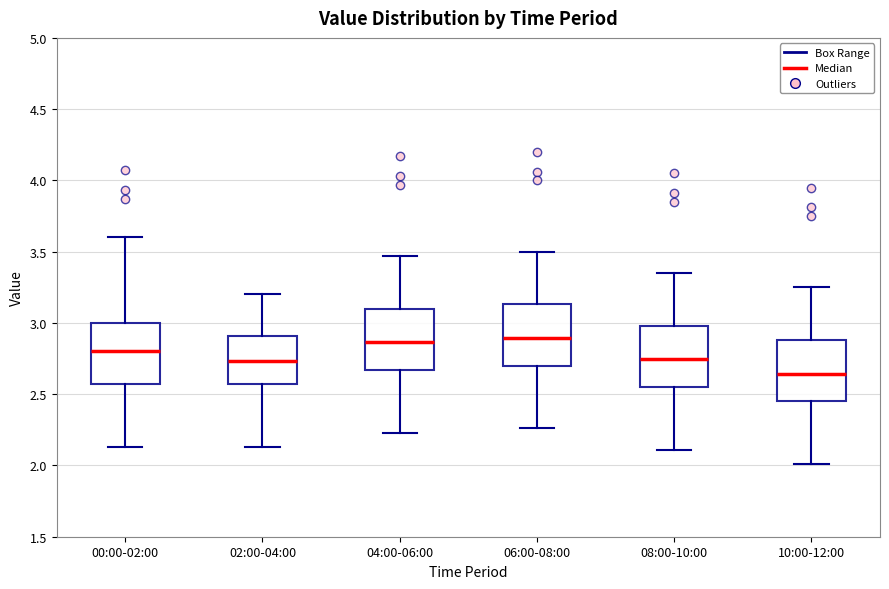

Reading left to right, transcribe this box plot: for each box, give where its median line is, the range the box spans, and where its two whiskers end, as read against the y-axis. The values are not printed on the chart, so give them approximately, as read against the axis.

00:00-02:00: median 2.80, box 2.55 to 3.00, whiskers 2.15 to 3.60
02:00-04:00: median 2.75, box 2.55 to 2.90, whiskers 2.15 to 3.20
04:00-06:00: median 2.85, box 2.65 to 3.10, whiskers 2.25 to 3.45
06:00-08:00: median 2.90, box 2.70 to 3.15, whiskers 2.25 to 3.50
08:00-10:00: median 2.75, box 2.55 to 3.00, whiskers 2.10 to 3.35
10:00-12:00: median 2.65, box 2.45 to 2.90, whiskers 2.00 to 3.25